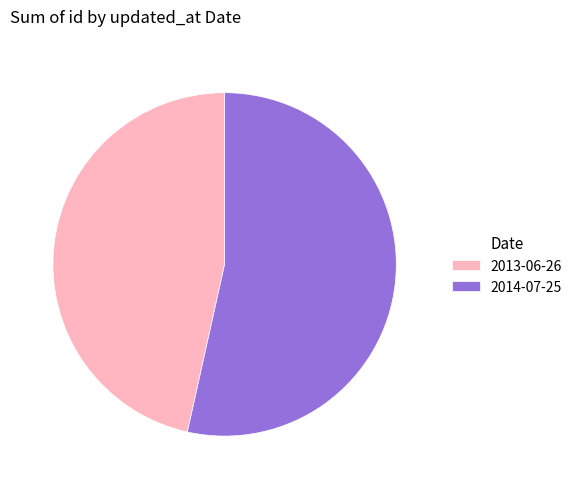

Which slice represents more than half of the pie?

2014-07-25